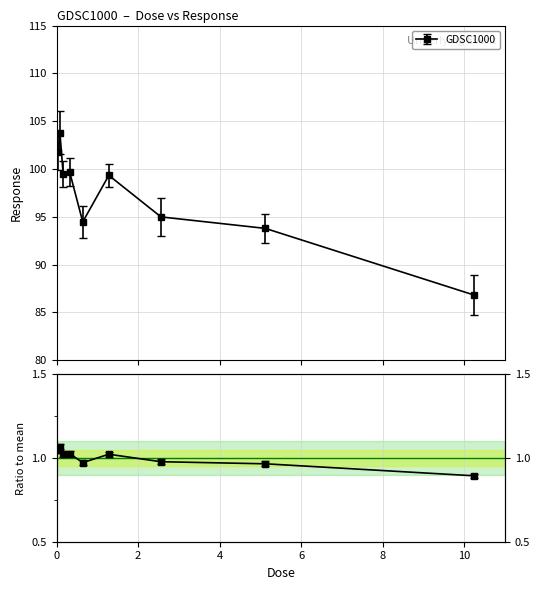

Which has a higher value, 0.16 or 0.32?

0.32